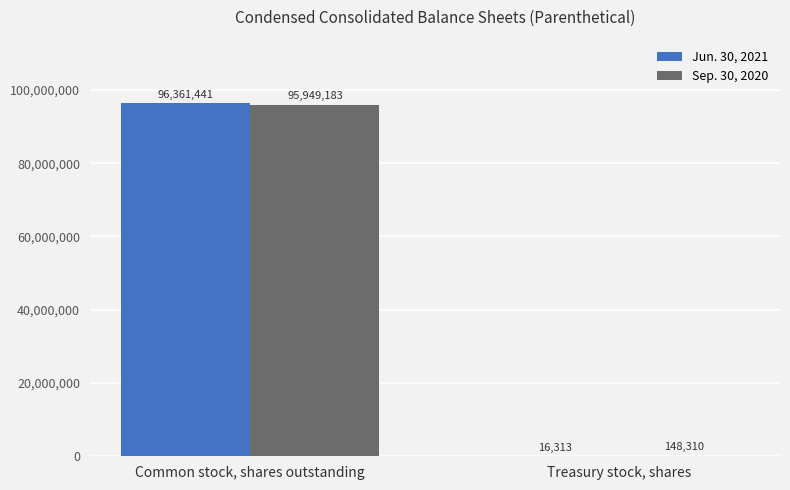

The Jun. 30, 2021 series shows 141280203 at Common stock, shares outstanding. True or false?

False